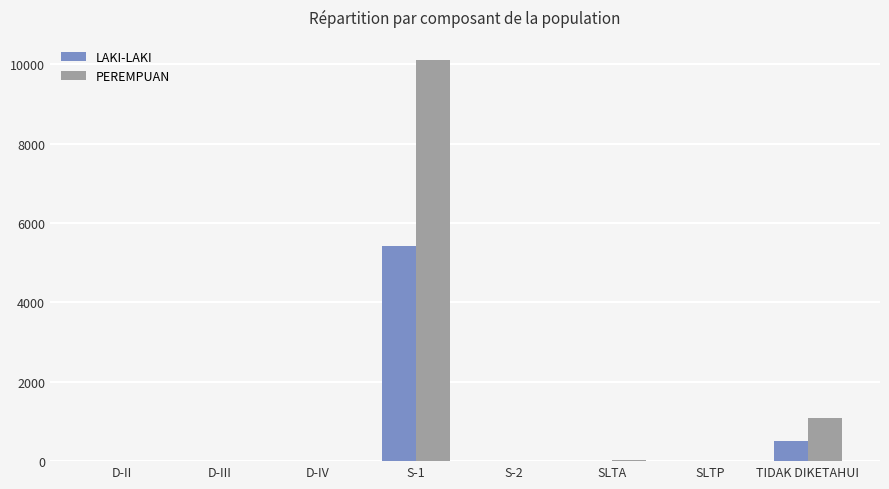

True or false: LAKI-LAKI has a value of 1 at D-II.

True